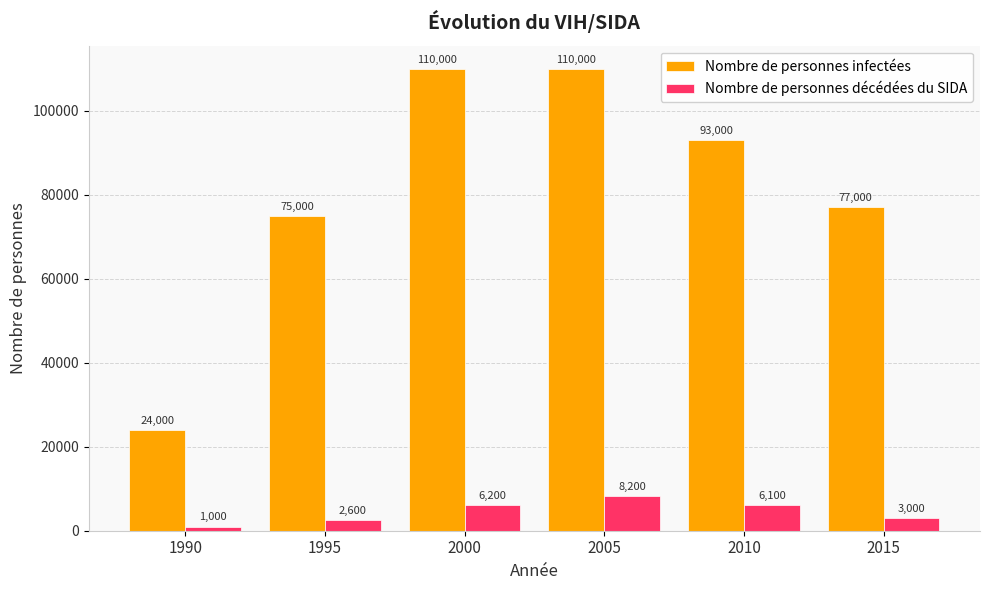

What is the approximate value of Nombre de personnes infectées at 1990, to the nearest 10?

24000